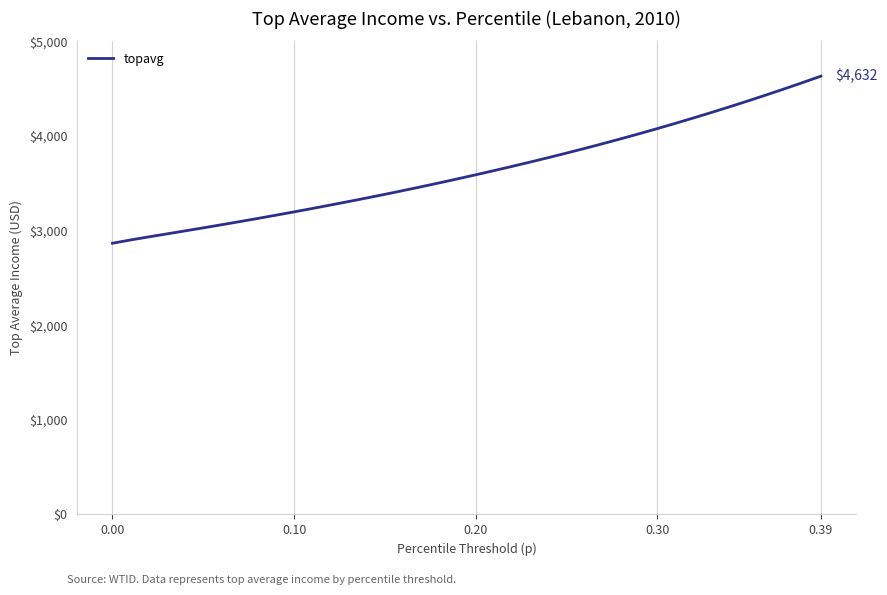

What is the difference between the maximum and minimum values?

1765.9